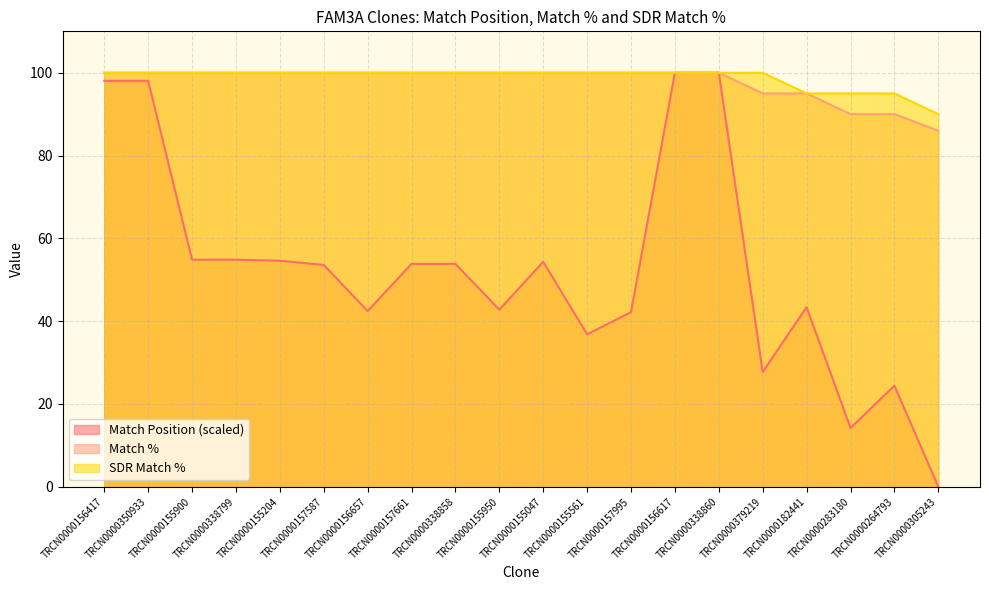

What are all the series names shown in the legend?

Match Position (scaled), Match %, SDR Match %